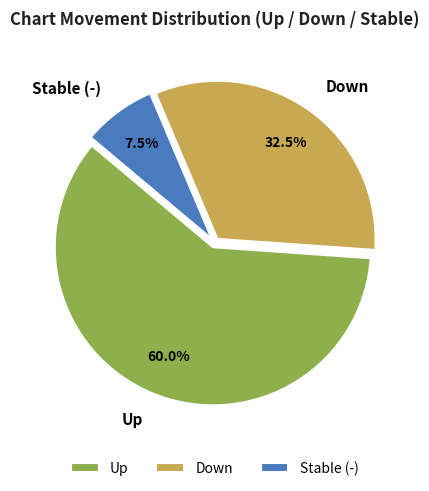

What portion of the pie excludes Up?

40.0%